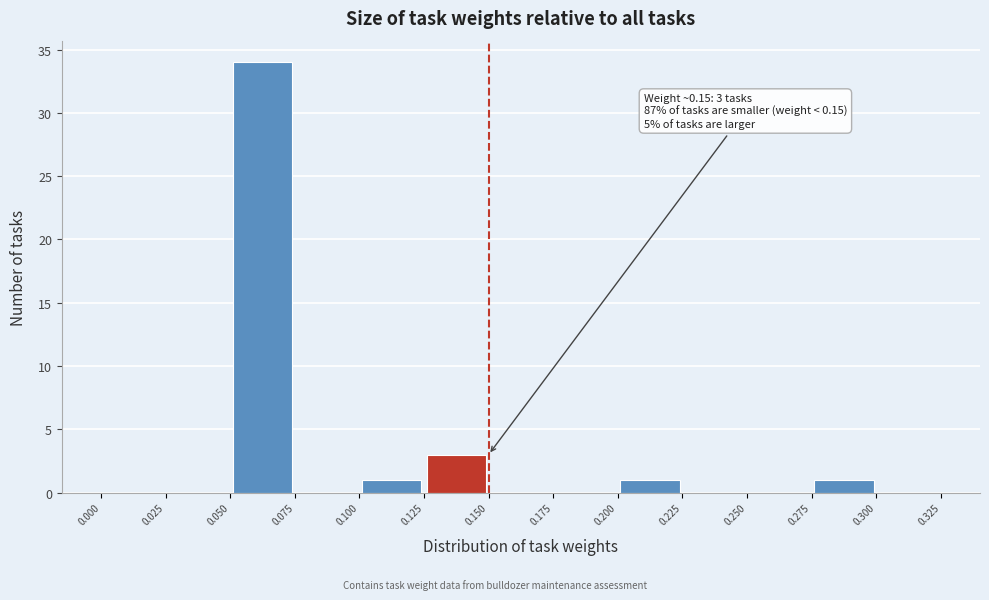

Over which range of the x-axis is the bar tallest?

0.050 to 0.075